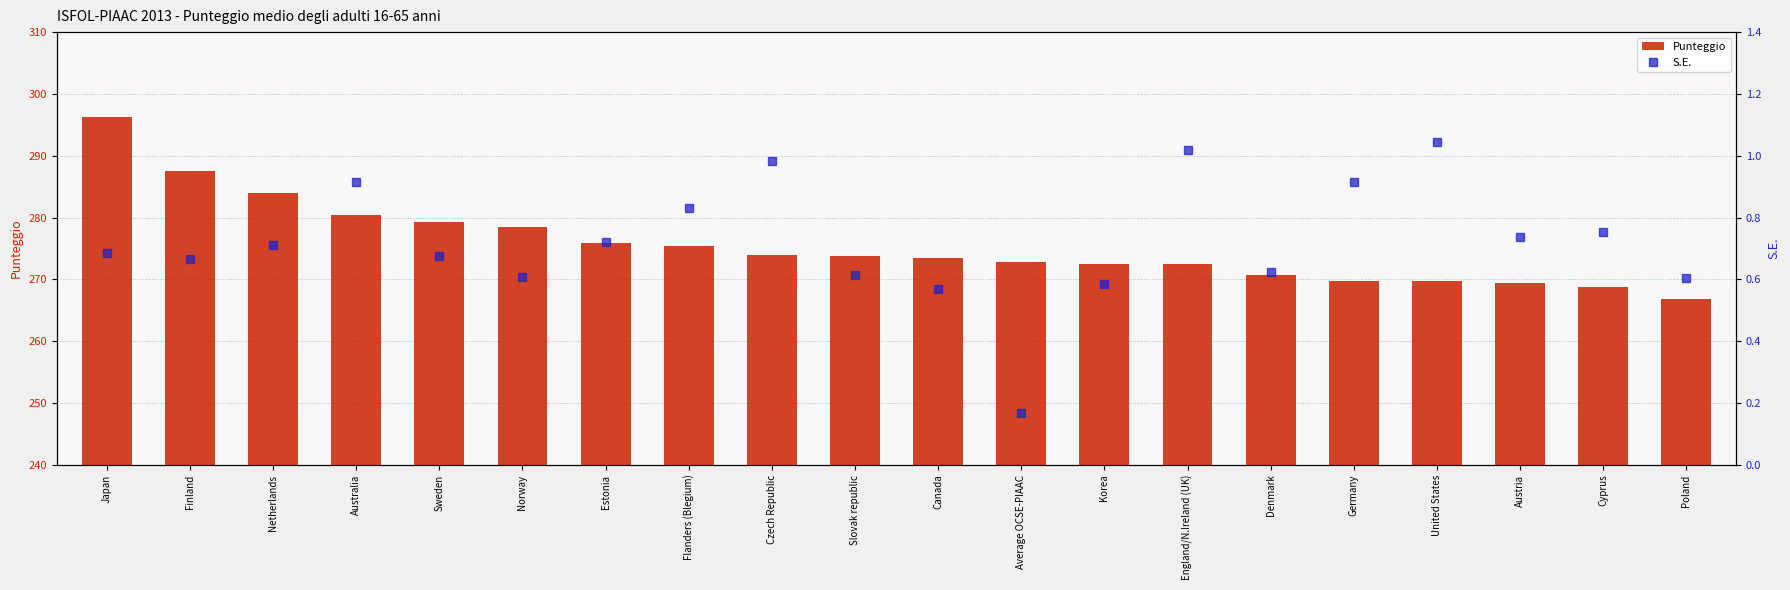

What is the minimum value for S.E.?

0.2